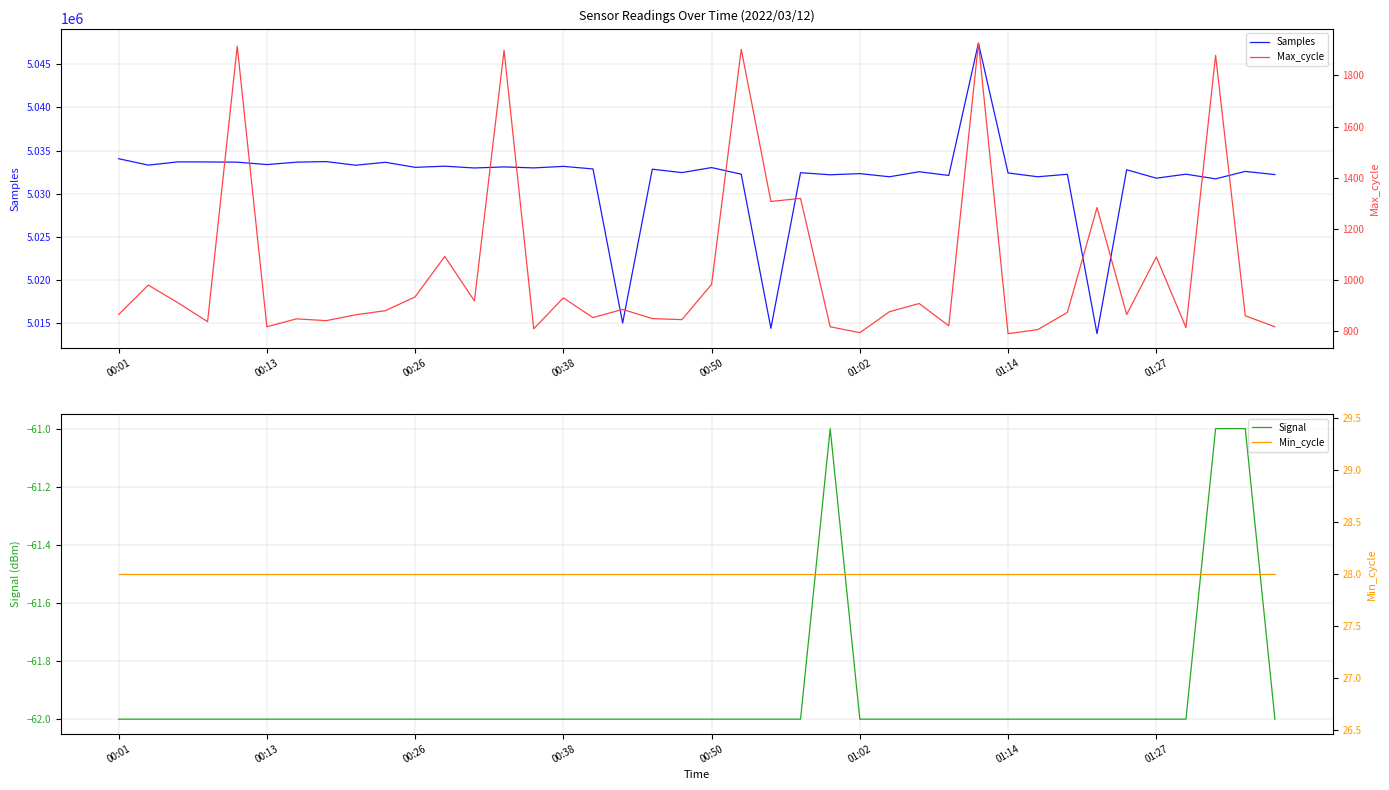

The value of Samples at 01:27 is 5031792. True or false?

True